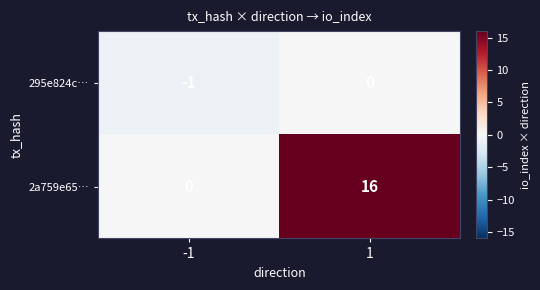

List the series in order of their peak value, lowest first.

295e824c…, 2a759e65…